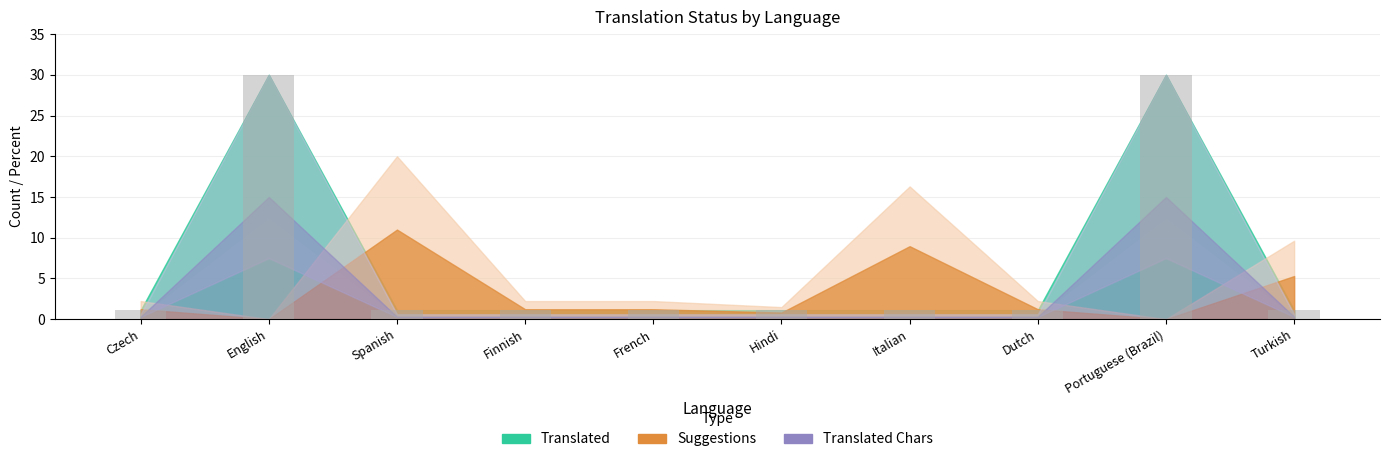

What value does the data have at Turkish?

1.1